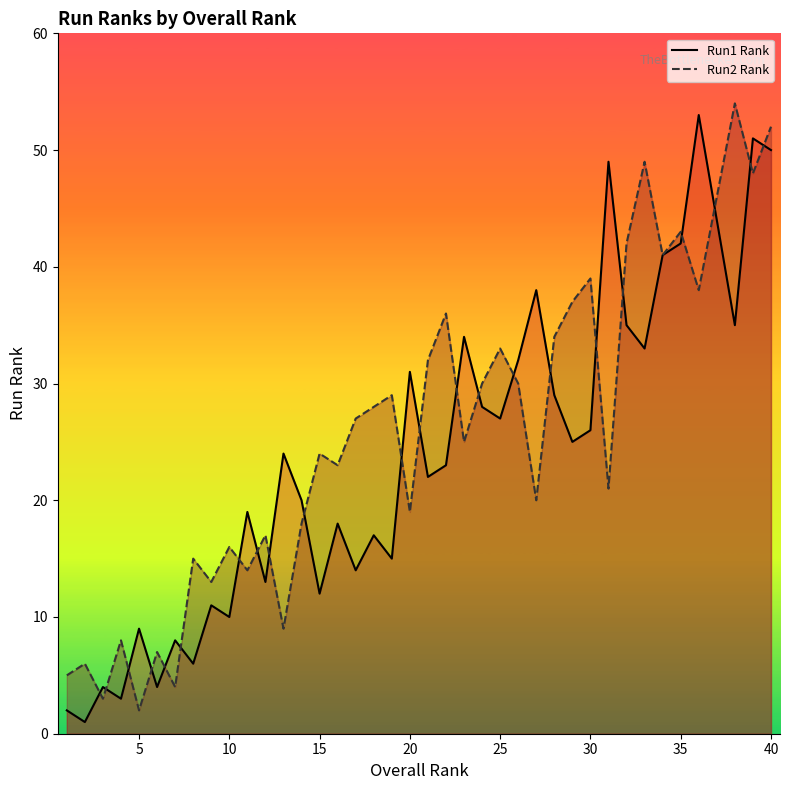

At which category is the sum across all series the highest?

40